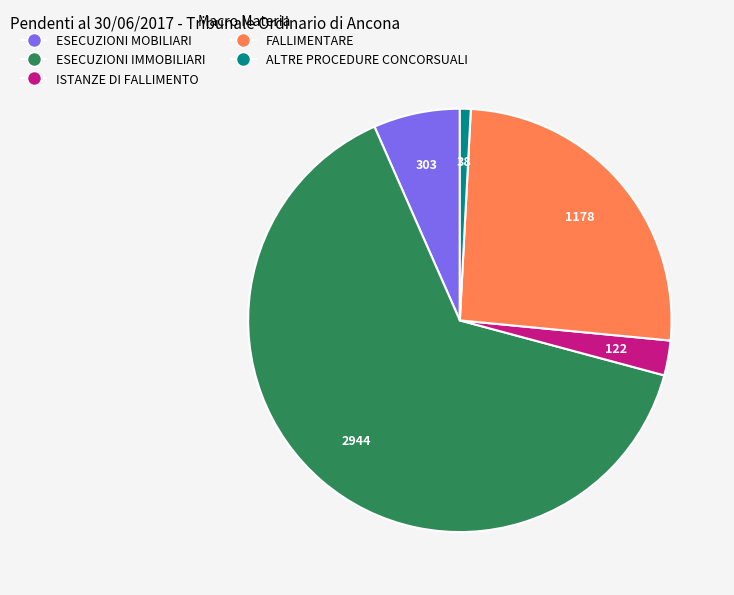

Does ESECUZIONI IMMOBILIARI represent more than half of the total?

Yes